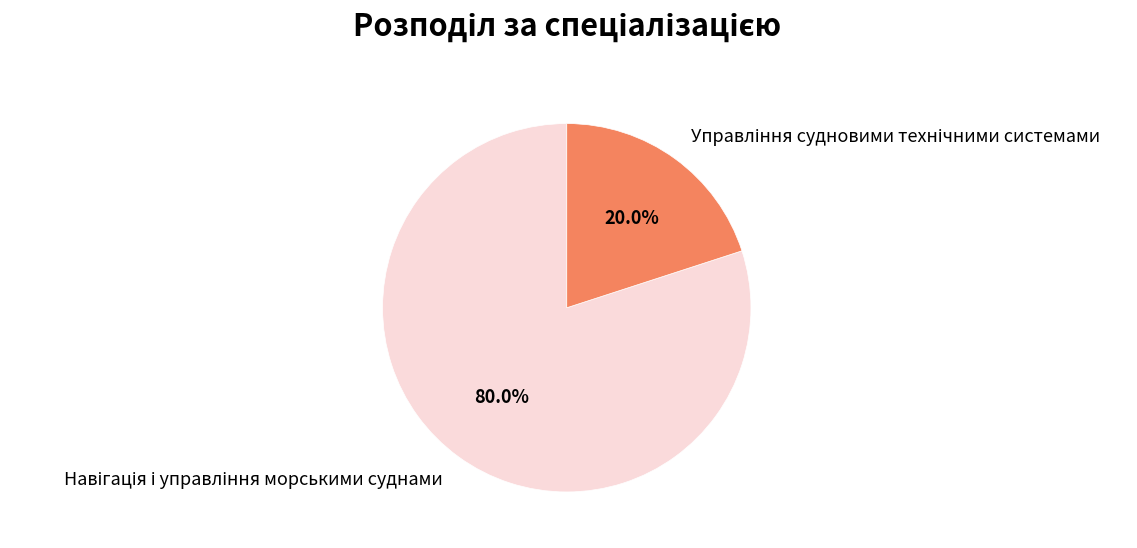

Is there any slice that represents more than half of the pie?

Yes